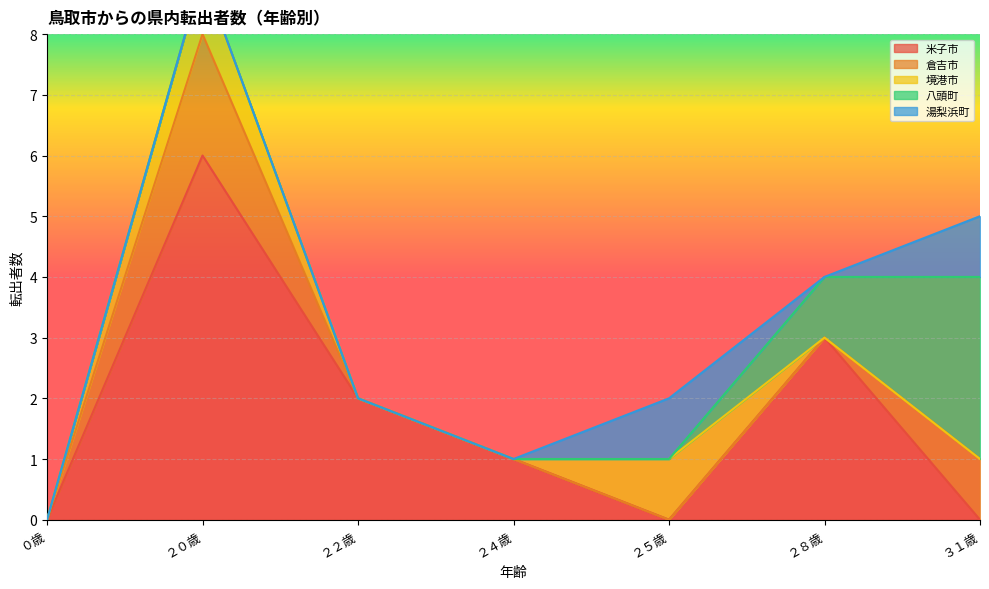

The 米子市 series shows 2 at ３１歳. True or false?

False